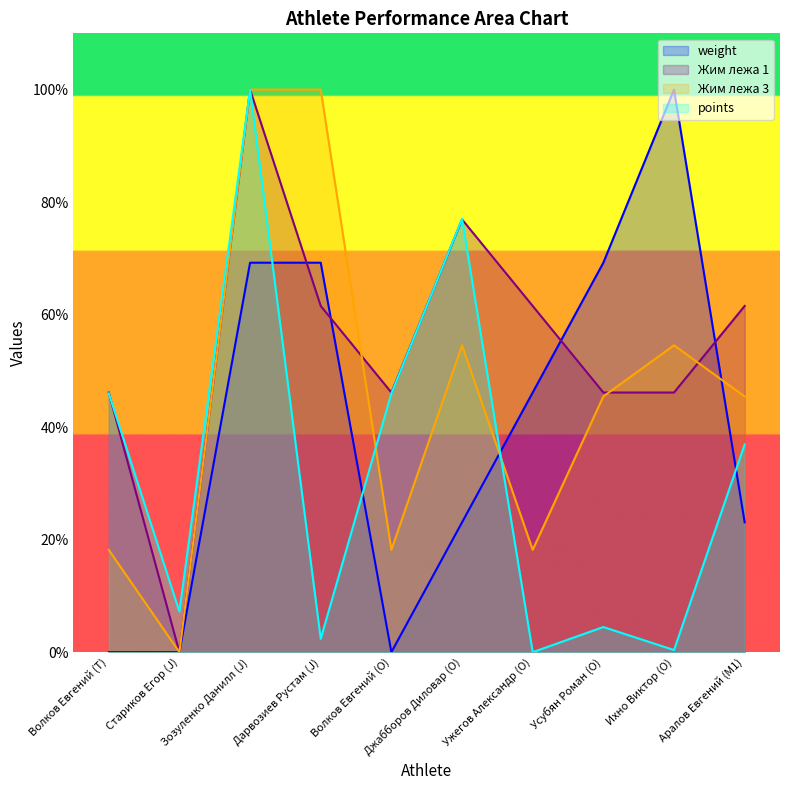

The points series shows 0.0 at Ужегов Александр (O). True or false?

True